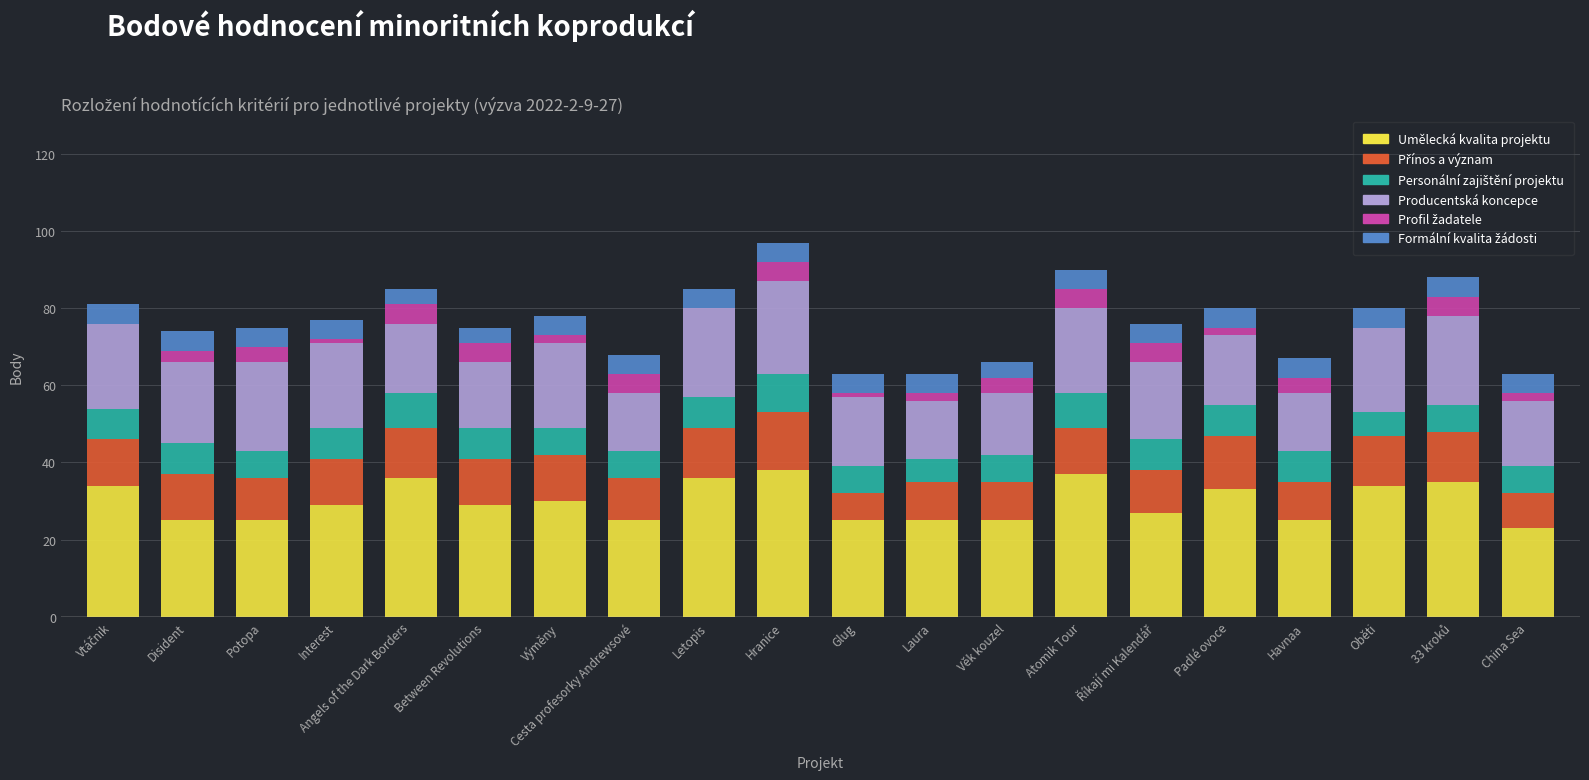

What is the maximum value for Umělecká kvalita projektu?

38